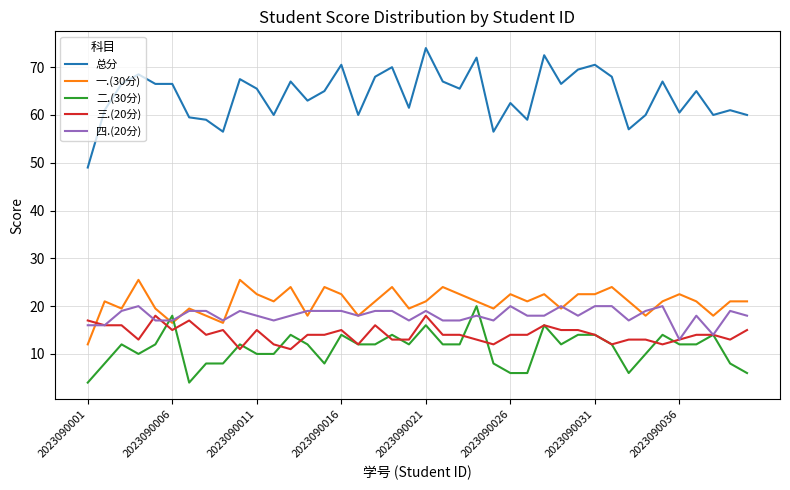

Which series has the widest spread of values?

总分